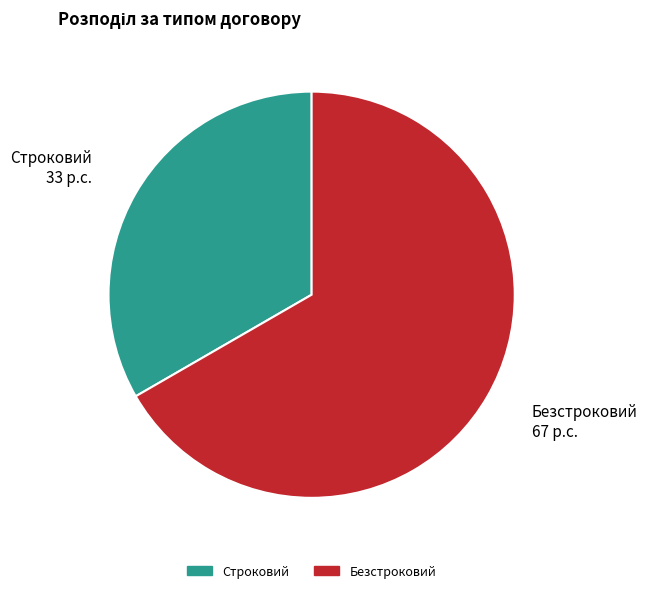

Rank the categories by value from lowest to highest.

Строковий, Безстроковий